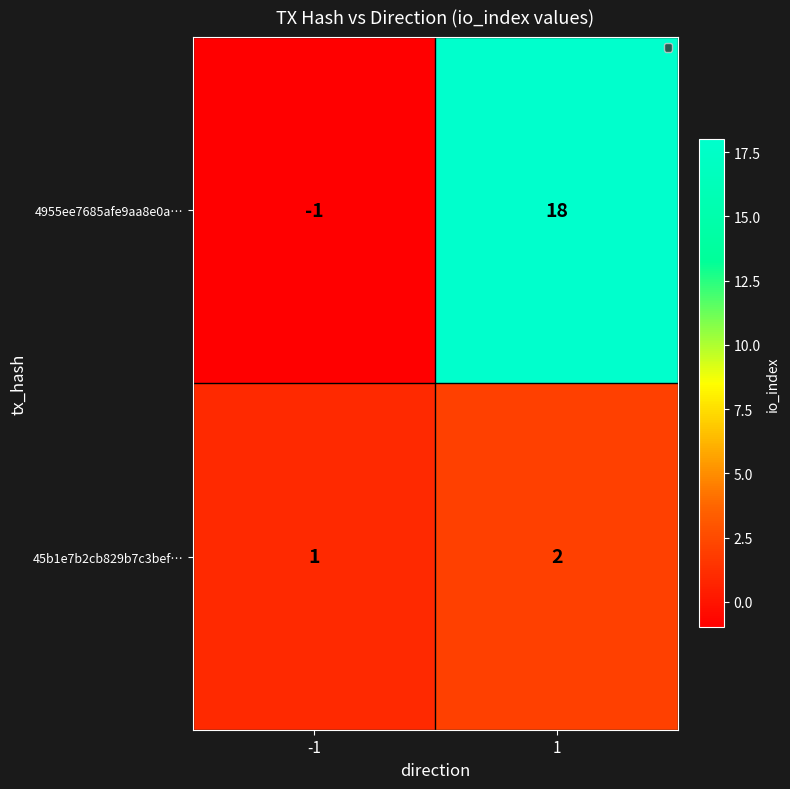

At how many categories does at least one series exceed 17?

1